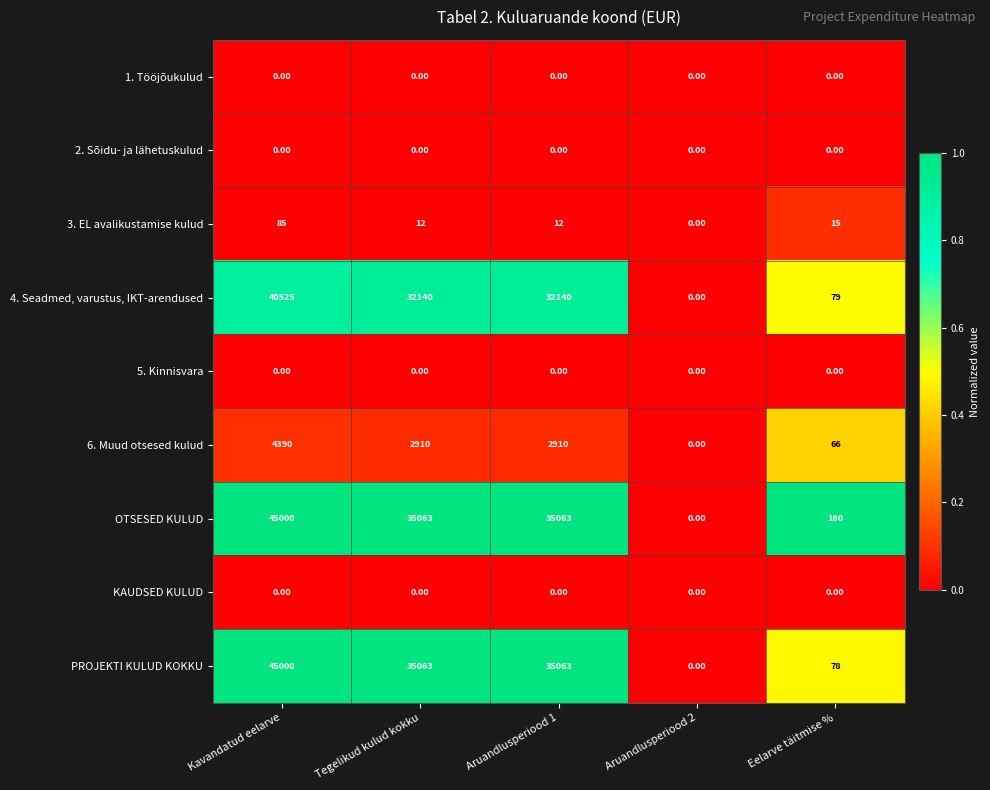

What is the difference between the highest and lowest values at Aruandlusperiood 1?

35063